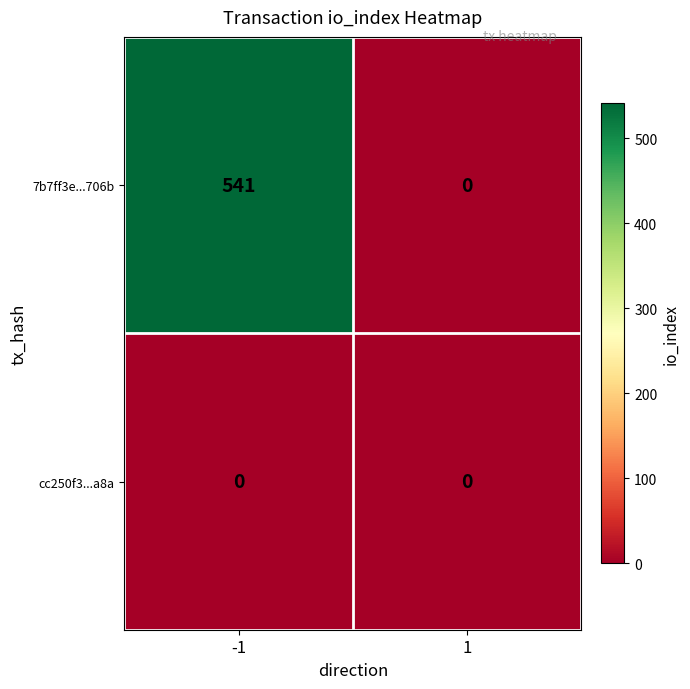

What is the total value across all series at -1?

541